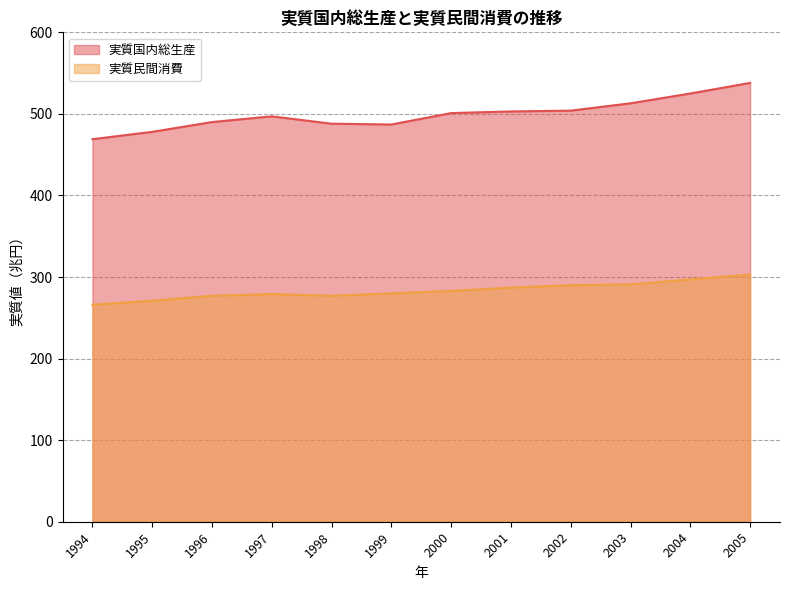

What are all the series names shown in the legend?

実質国内総生産, 実質民間消費